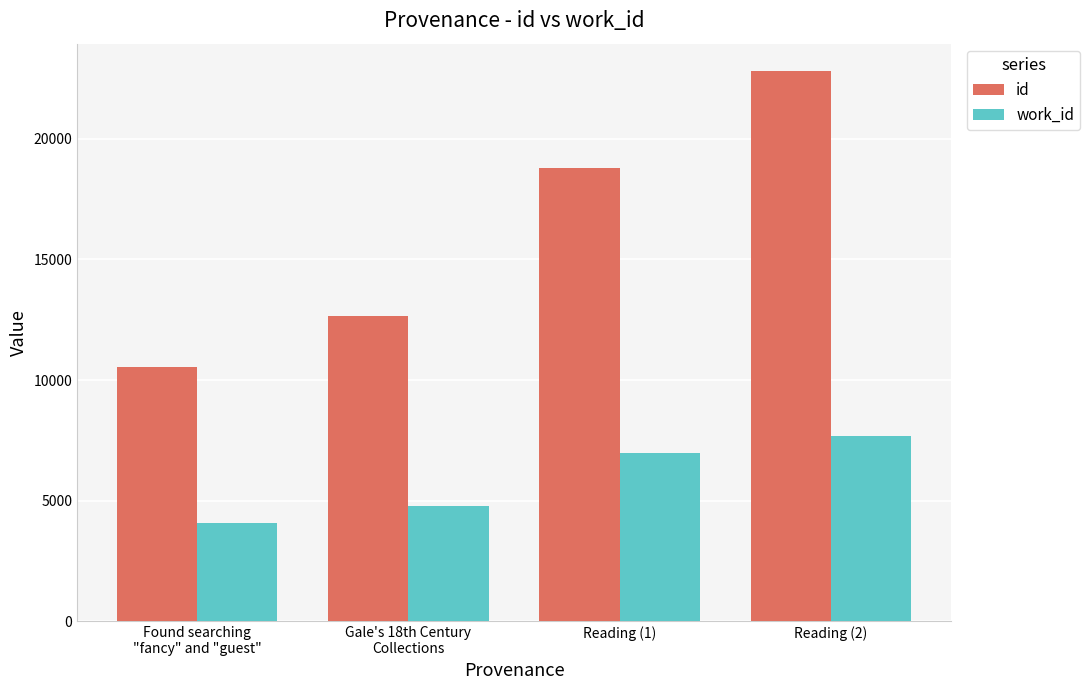

What is the difference between the highest and lowest values at Found searching
"fancy" and "guest"?

6446